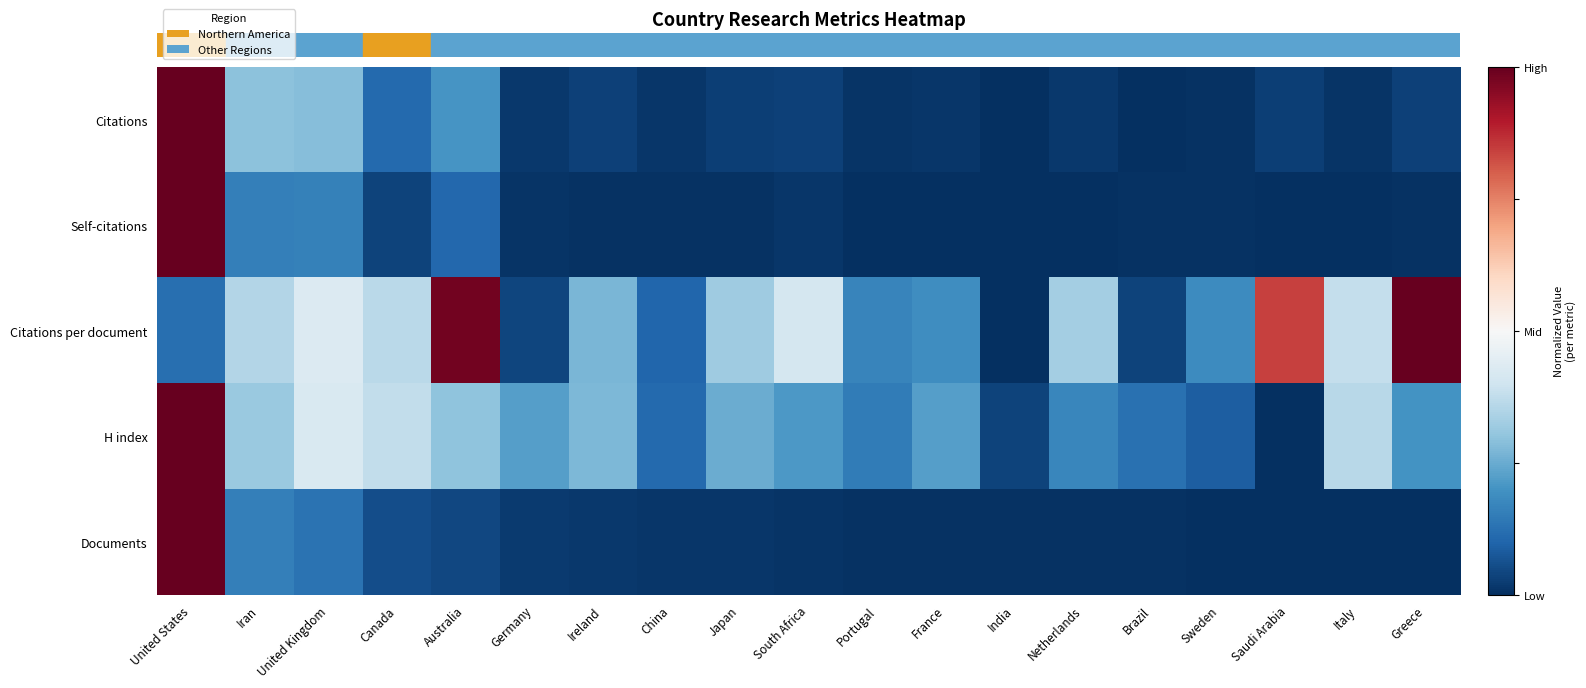

How many categories are shown in the chart?

19